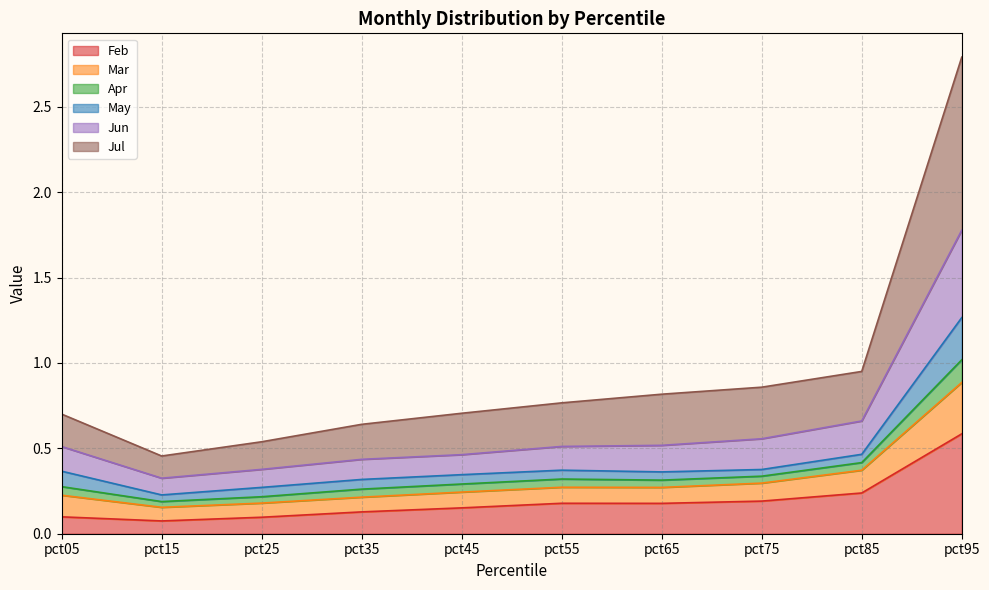

Is the value of Jun at pct85 greater than the value of Mar at pct75?

Yes